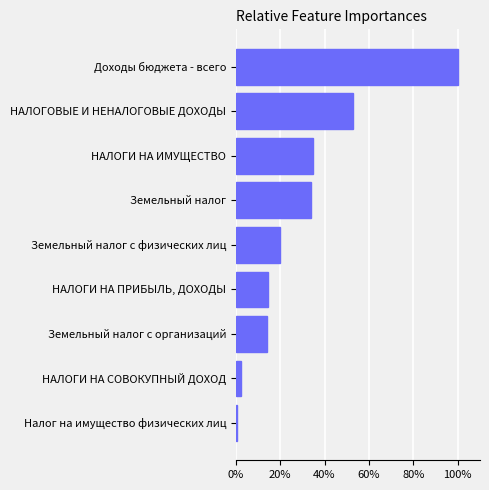

Are the bars horizontal?

Yes